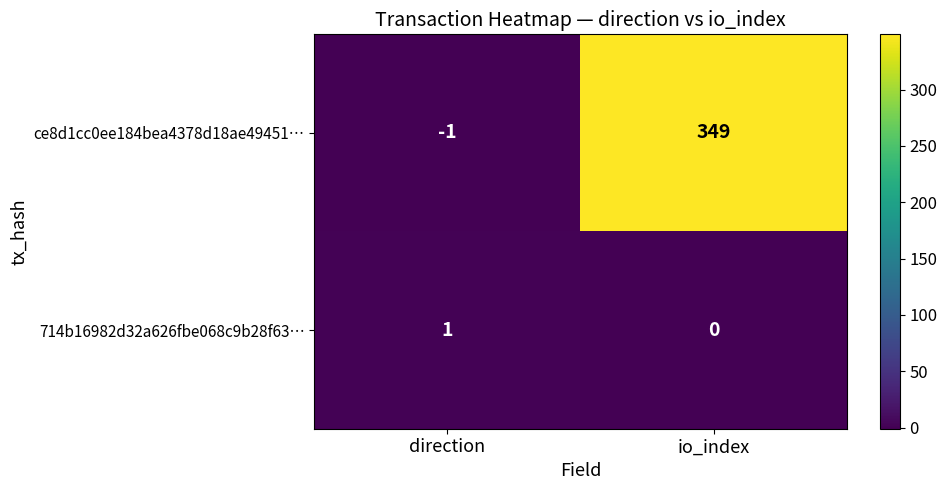

At which category is the sum across all series the highest?

io_index